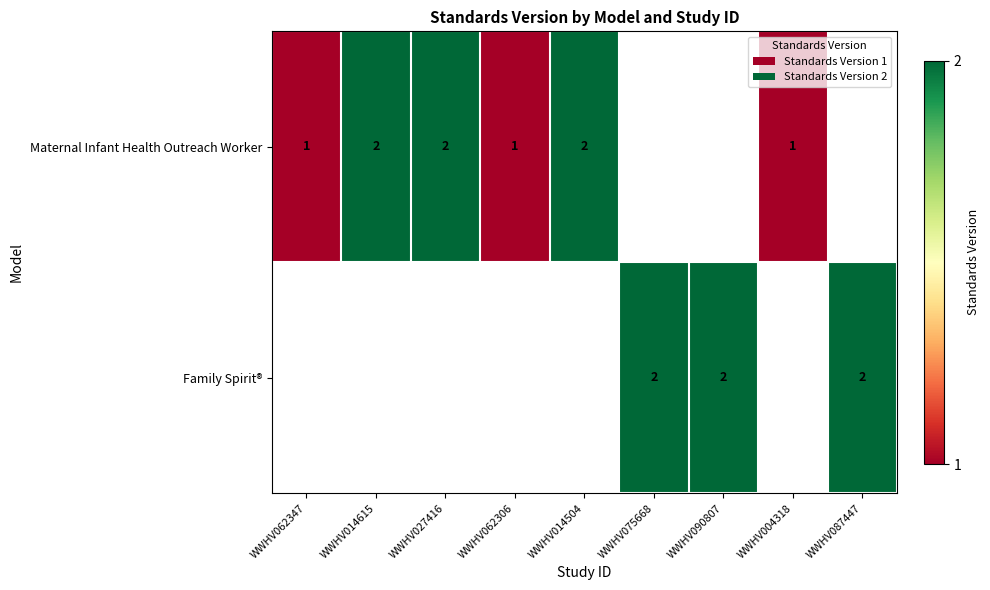

Is it true that Maternal Infant Health Outreach Worker equals 2 at WWHV014504?

True